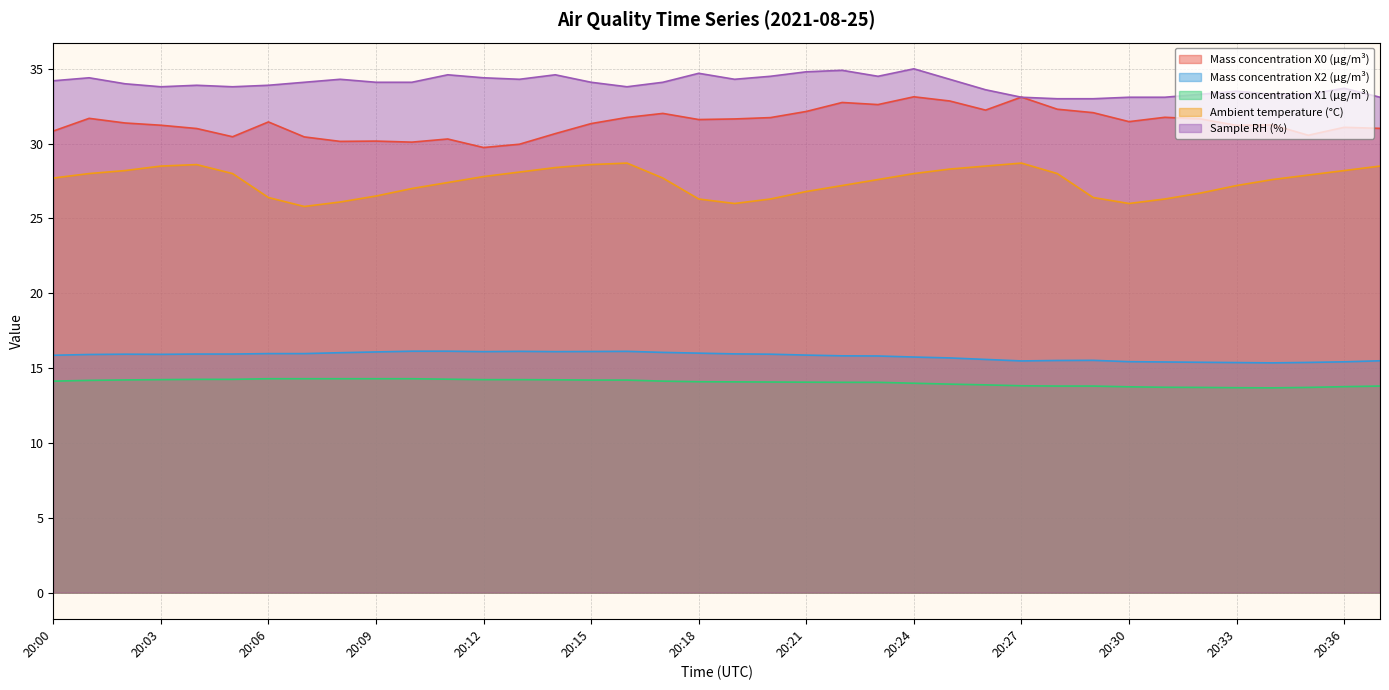

How many values in the Sample RH (%) series are below 34?

17